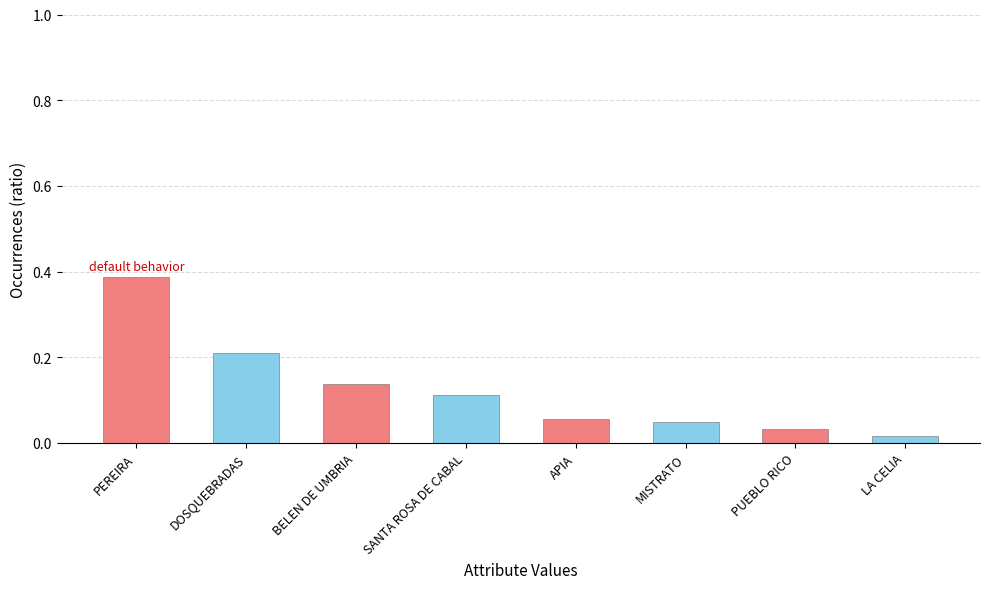

What is the sum of the values at DOSQUEBRADAS and SANTA ROSA DE CABAL?

0.3